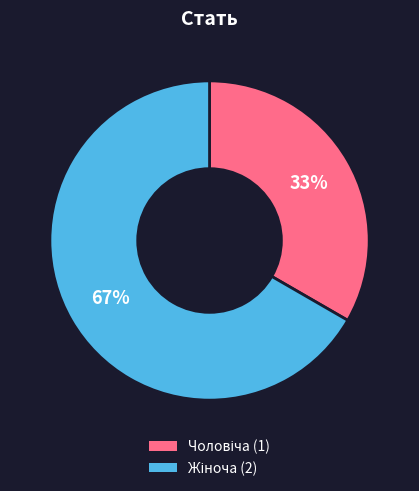

How many slices are in this pie chart?

2